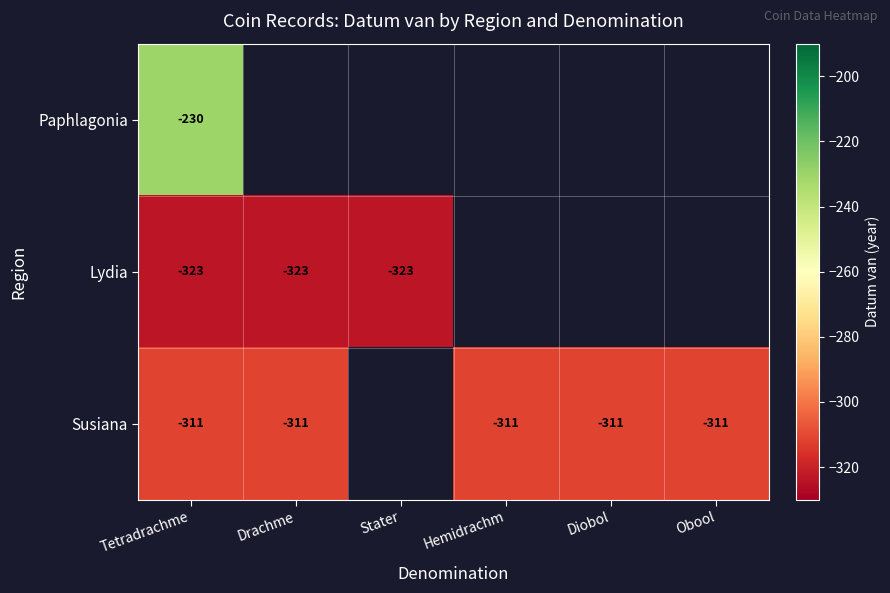

Is it true that Lydia equals -323 at Tetradrachme?

True